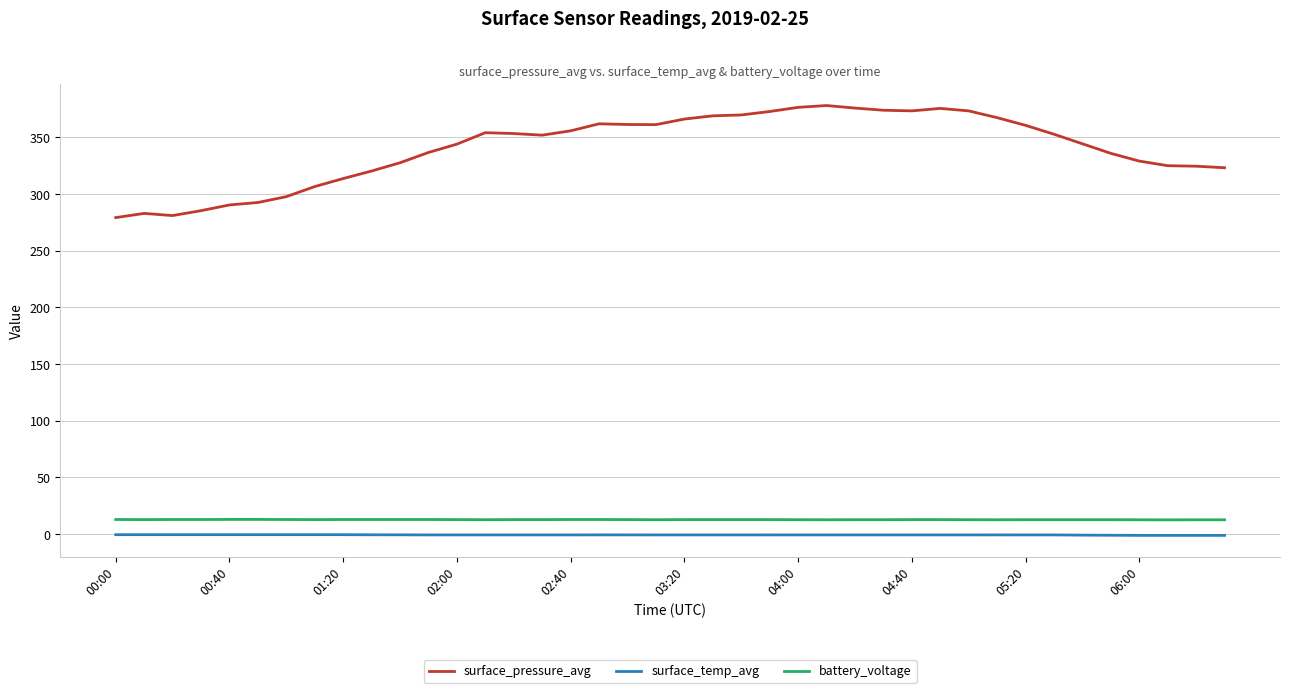

Which series has the widest spread of values?

surface_pressure_avg